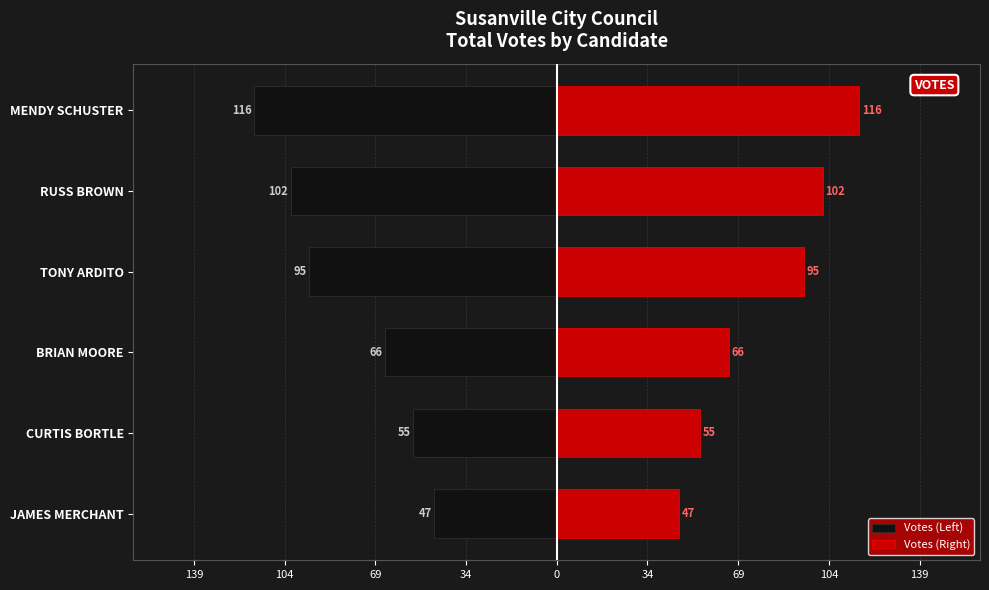

Which series has the largest total across all categories?

Votes (Right)